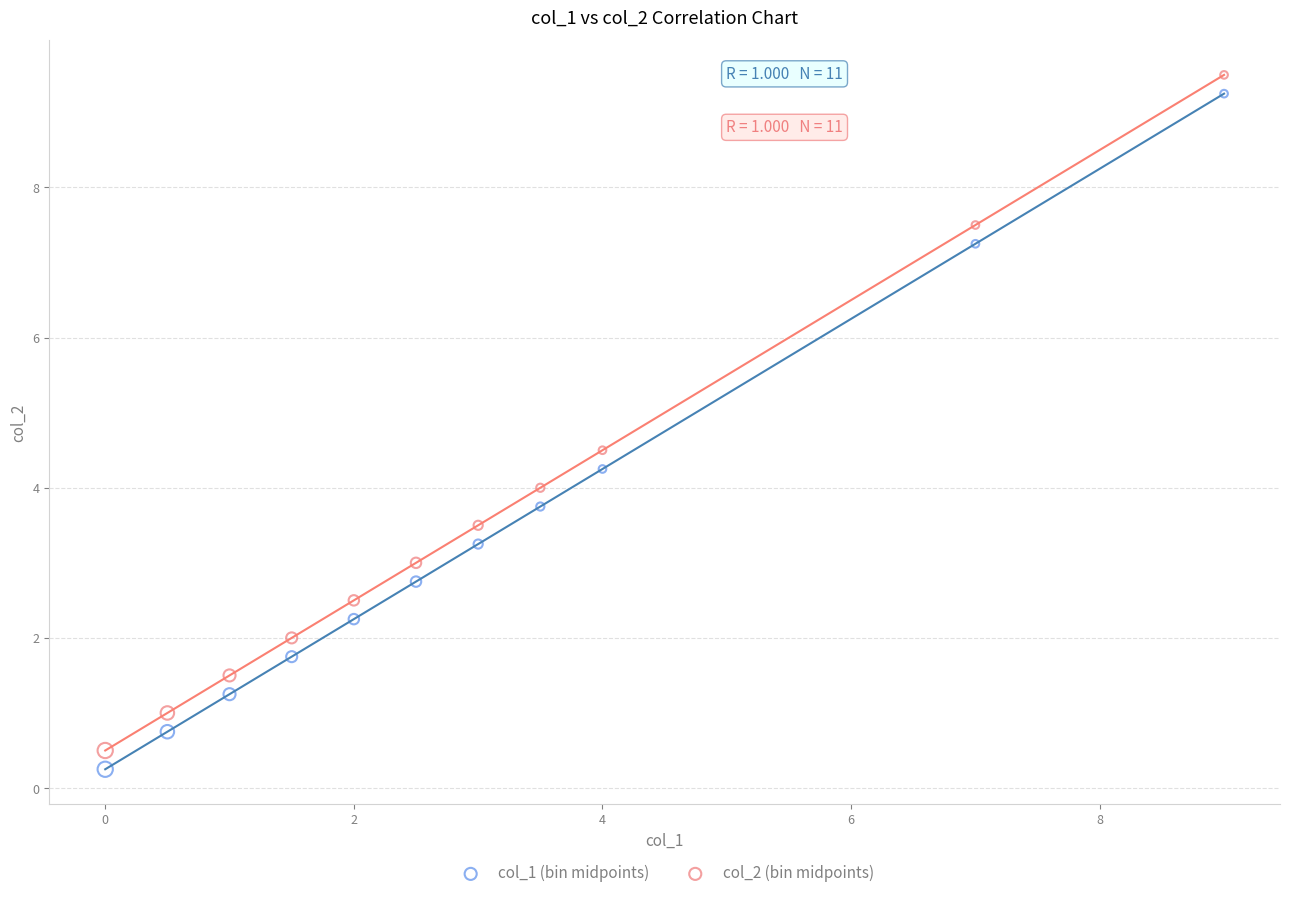

Which series contains the lowest Y value?

col_1 (bin midpoints)